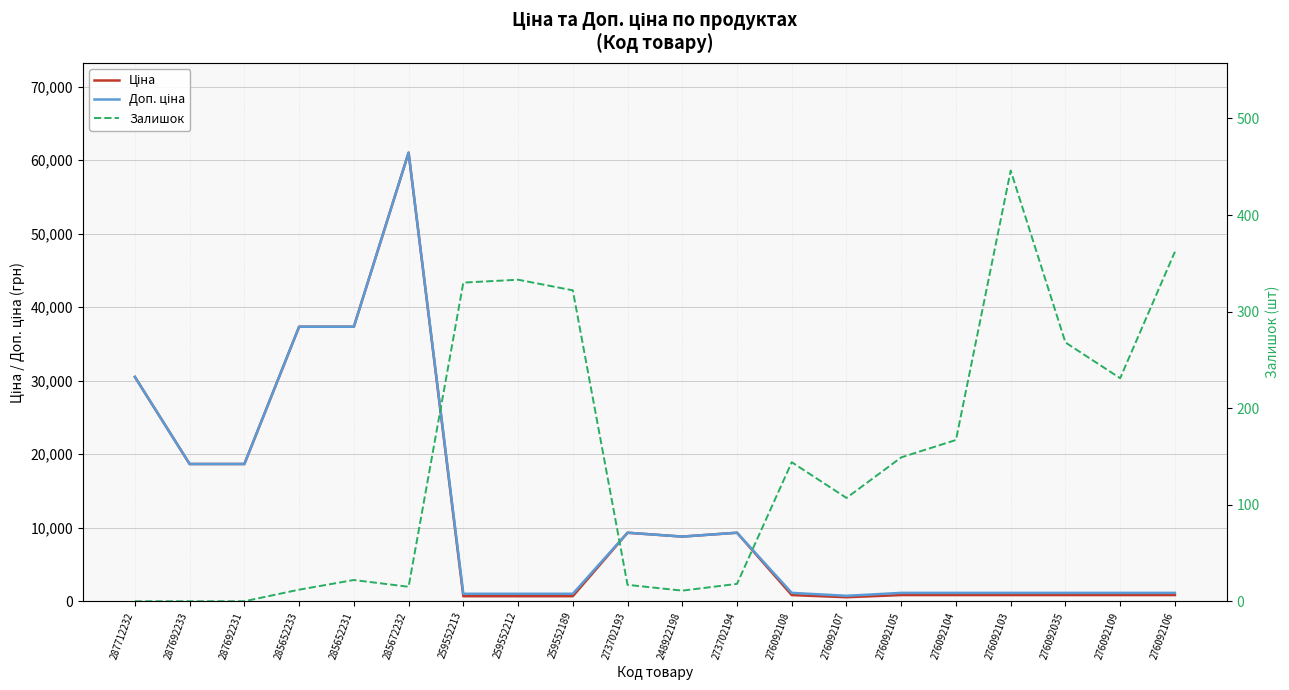

What is the difference between the Доп. ціна values at 259552213 and 287712232?

29494.6